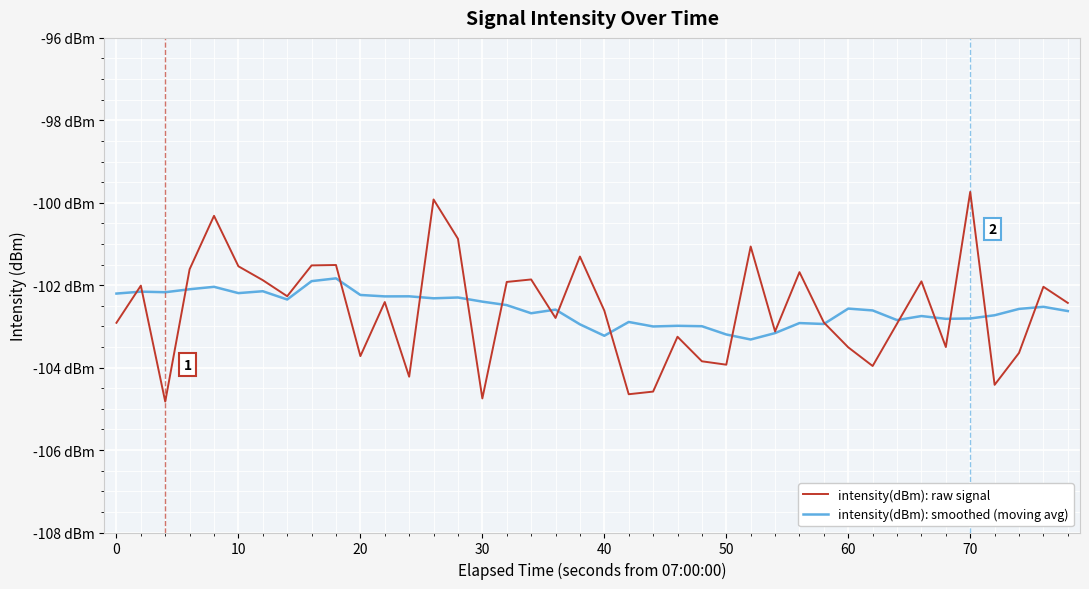

Does the chart have visible grid lines?

Yes